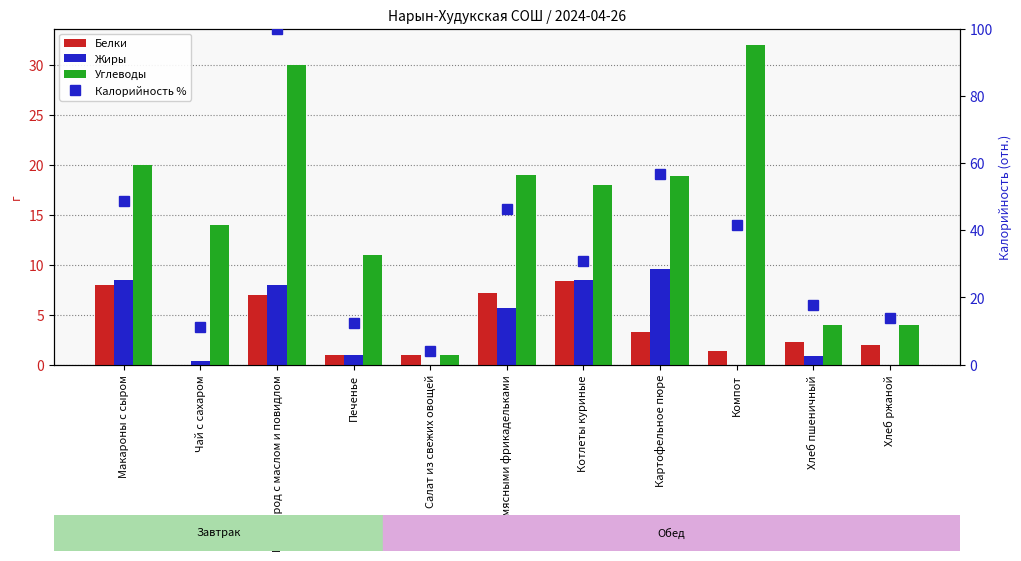

At how many categories does at least one series exceed 27?

6